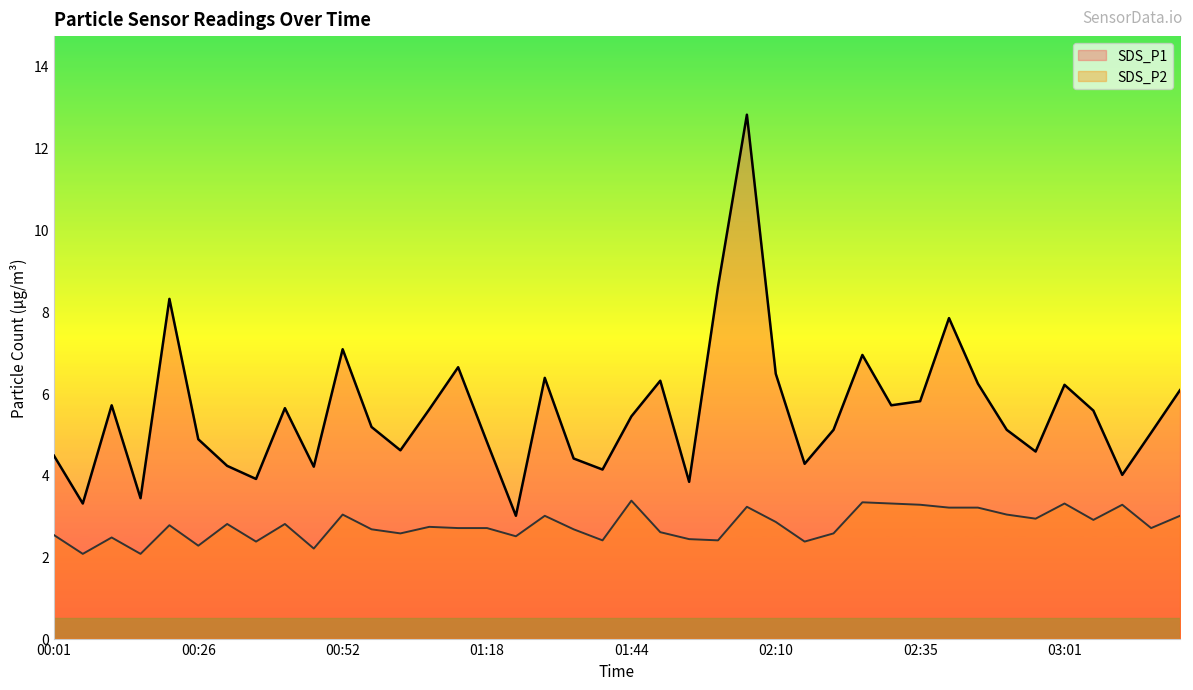

Which series has the largest total across all categories?

SDS_P1